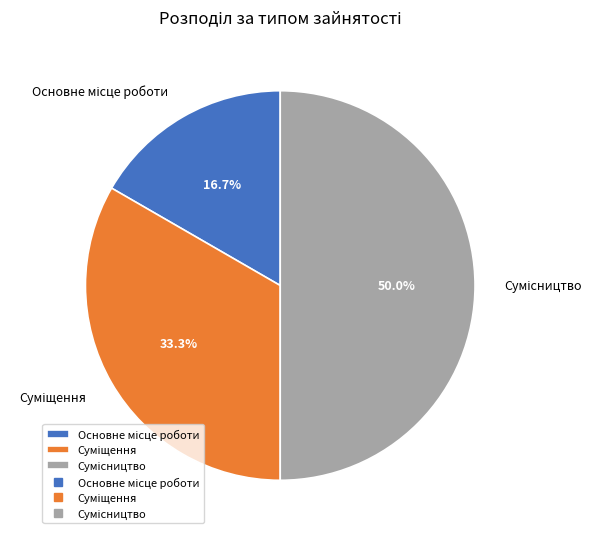

How many slices are in this pie chart?

3